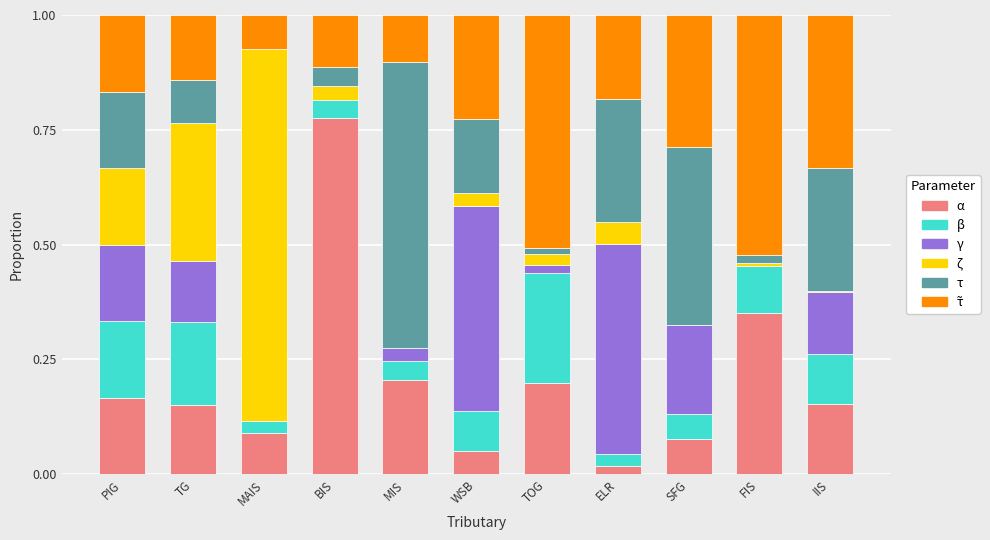

At which label does α reach its peak?

BIS